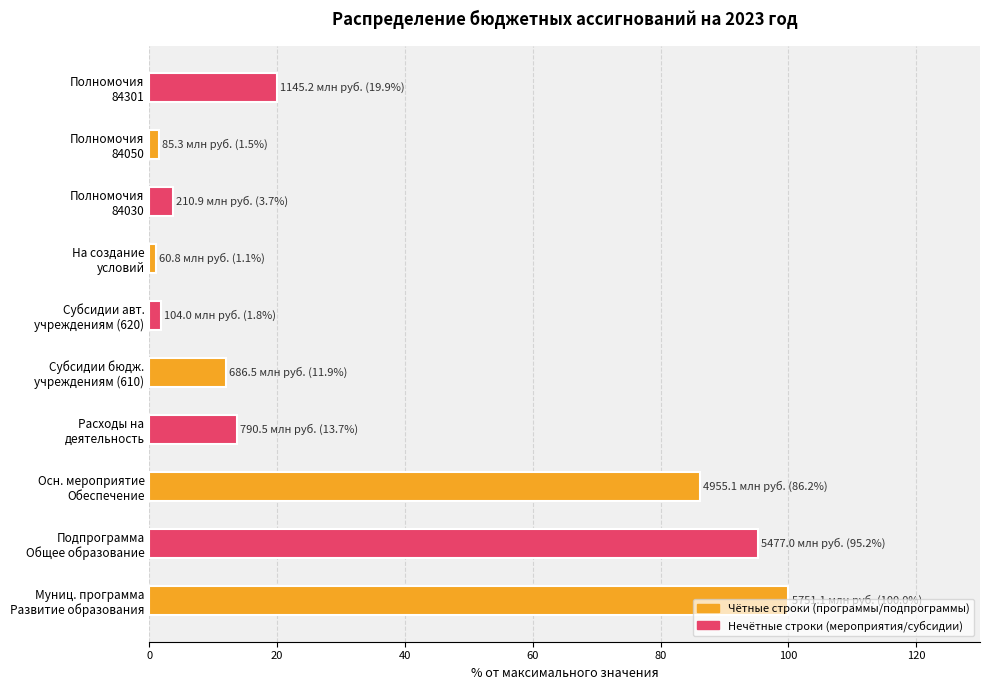

What is the sum of all values?

335.0